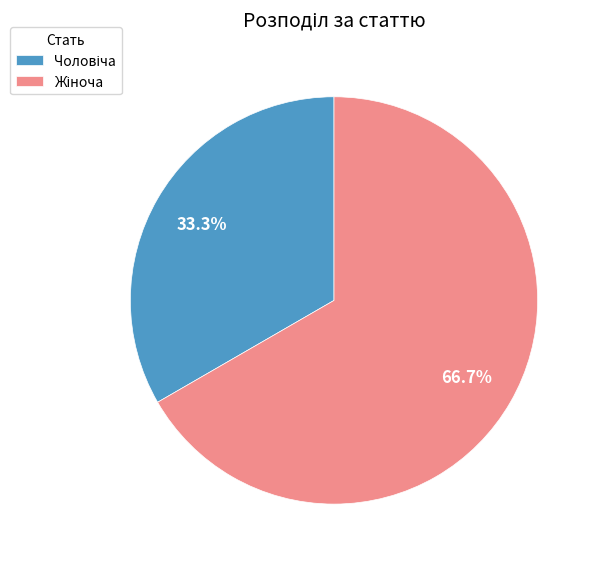

Is there any slice that represents more than half of the pie?

Yes